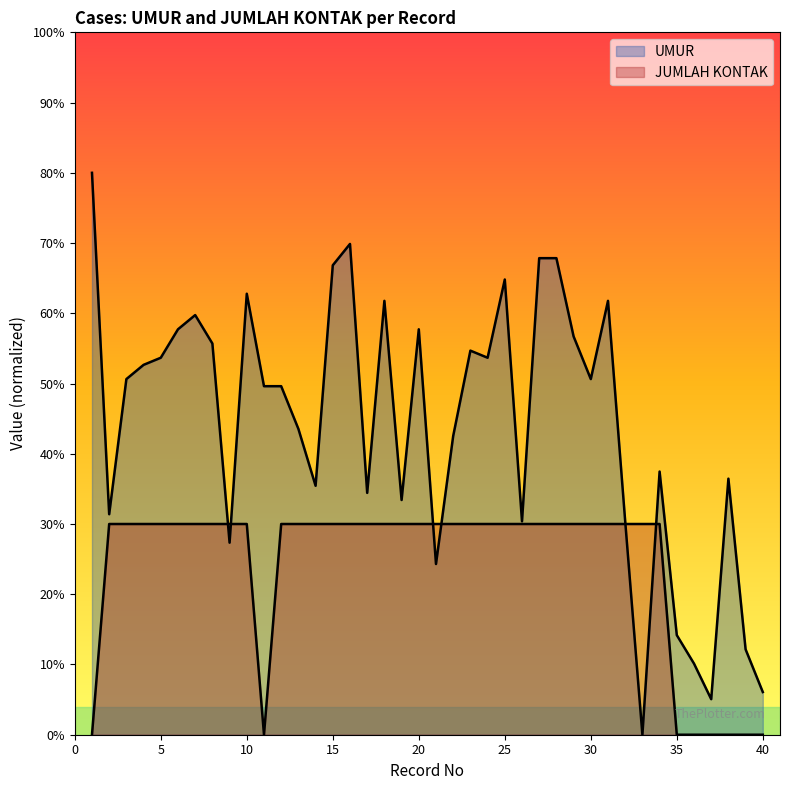

The JUMLAH KONTAK series shows 30.0 at 31. True or false?

True